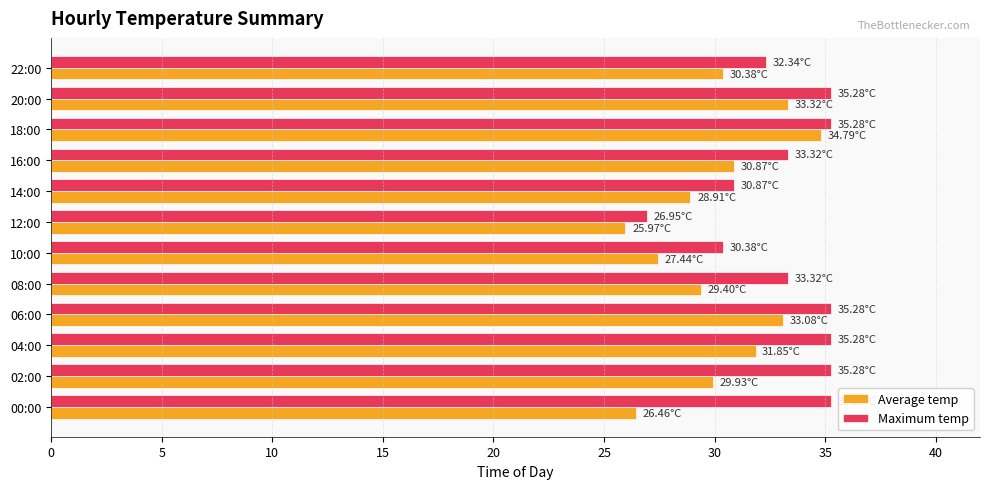

Which series has the largest total across all categories?

Maximum temp